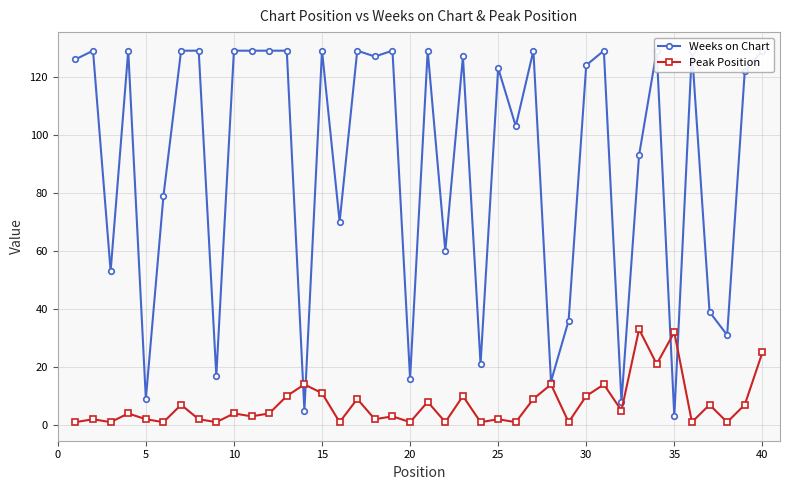

At how many categories does at least one series exceed 67?

27